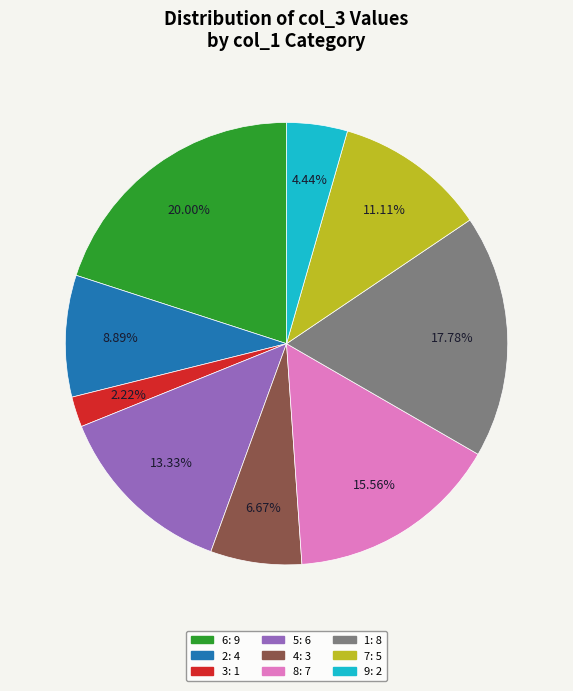

Between 6 and 7, which is larger?

6